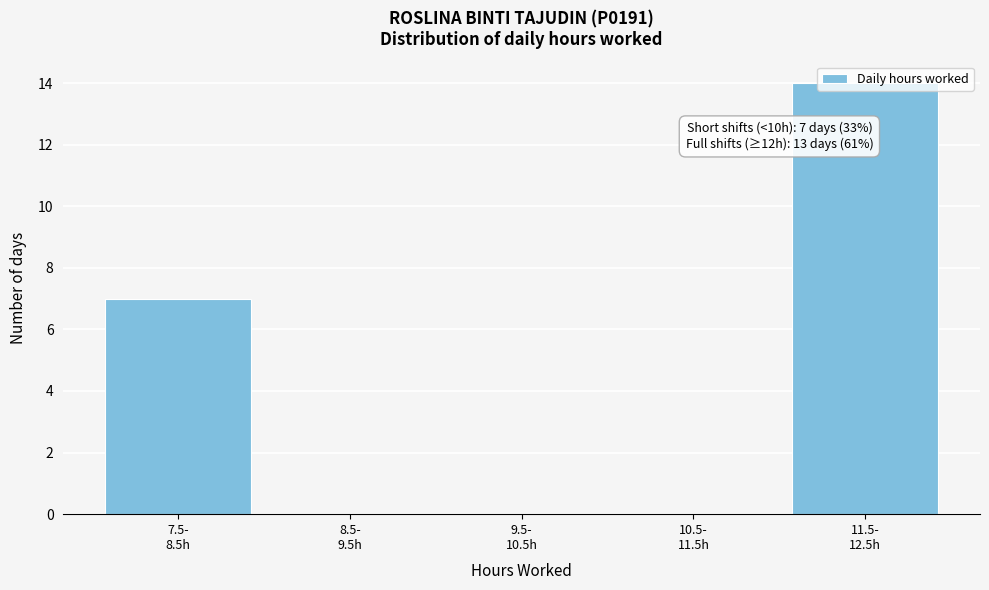

What is the maximum value shown in the chart?

14